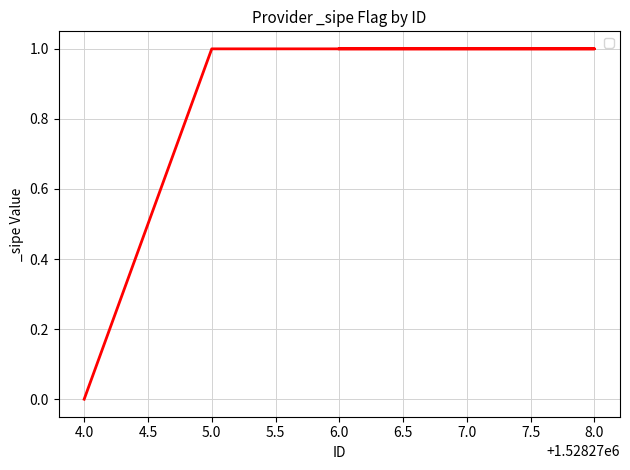

How many values are below 1?

1